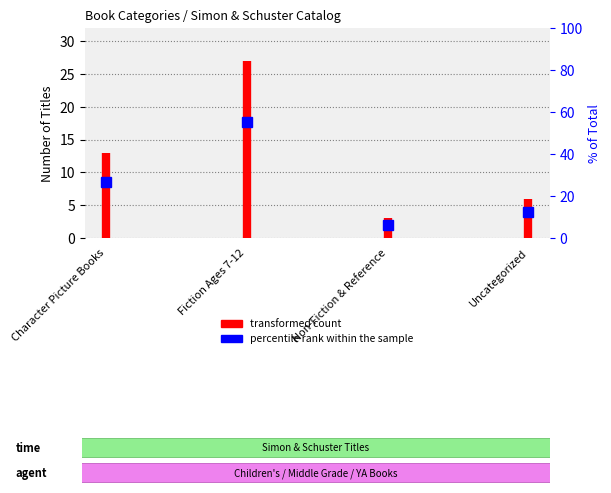

Does the chart display data point markers on the line(s)?

No